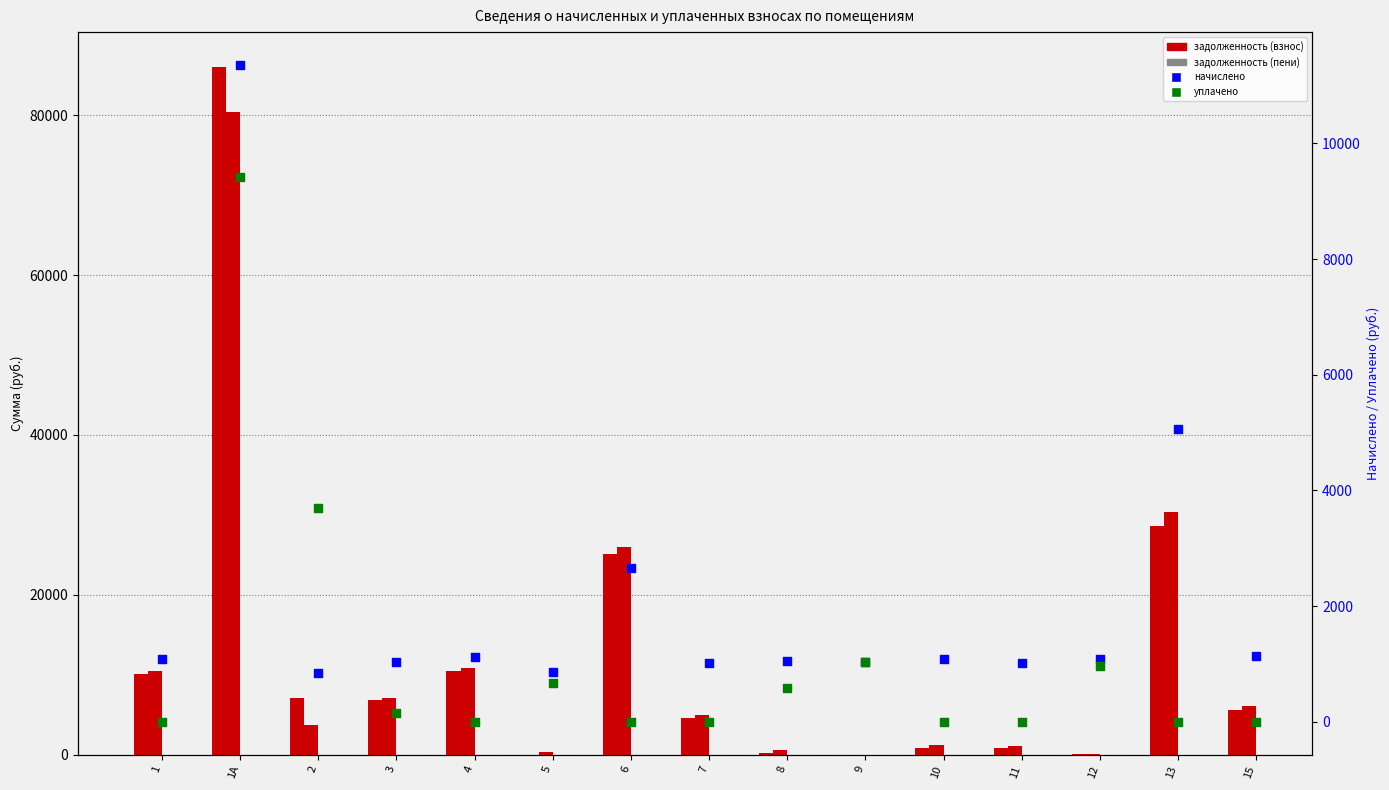

Is the value of начислено at 4 greater than the value of задолженность (взнос) at 8?

Yes